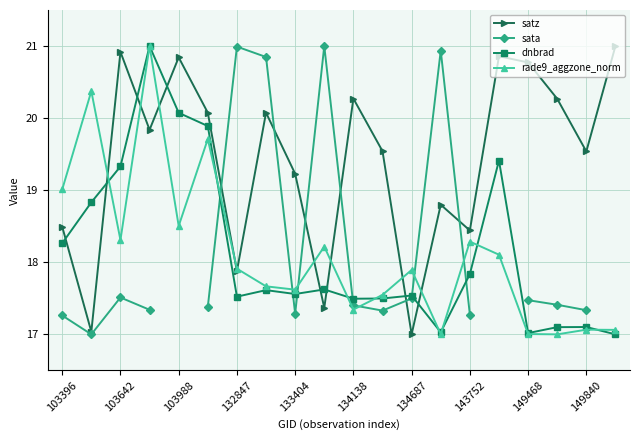

Which series ends up on top after the final intersection of rade9_aggzone_norm and satz?

satz